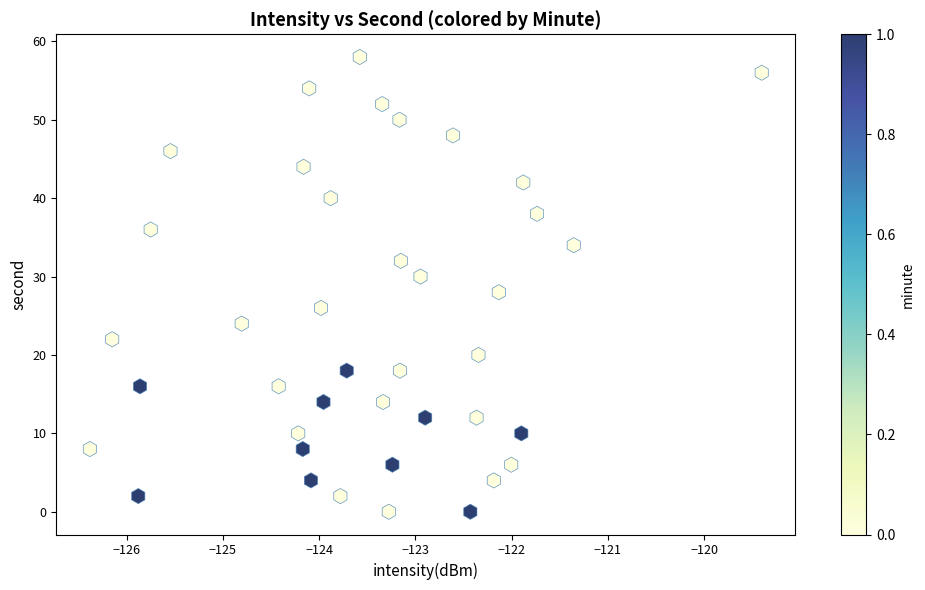

What is the range of Y values (max minus min)?

58